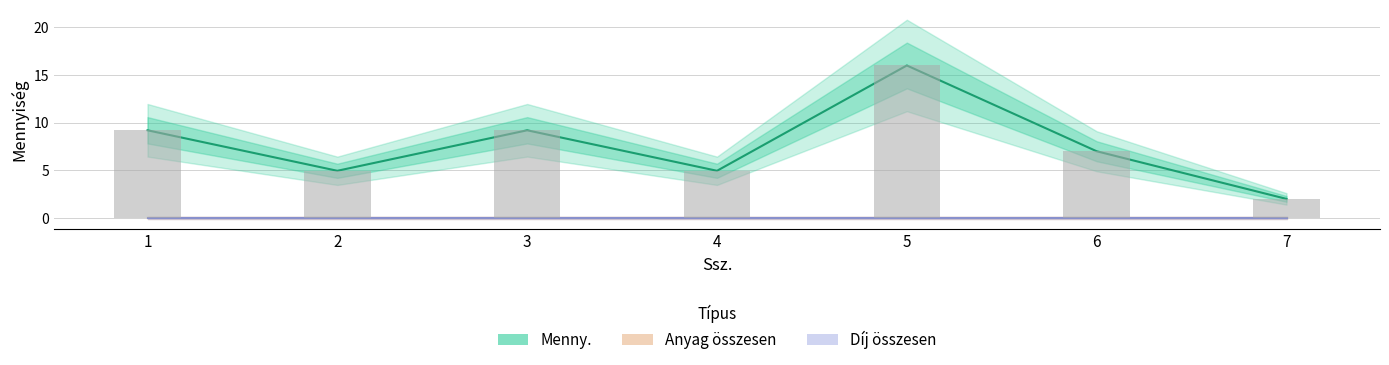

How many data points in Menny. are above 7?

3